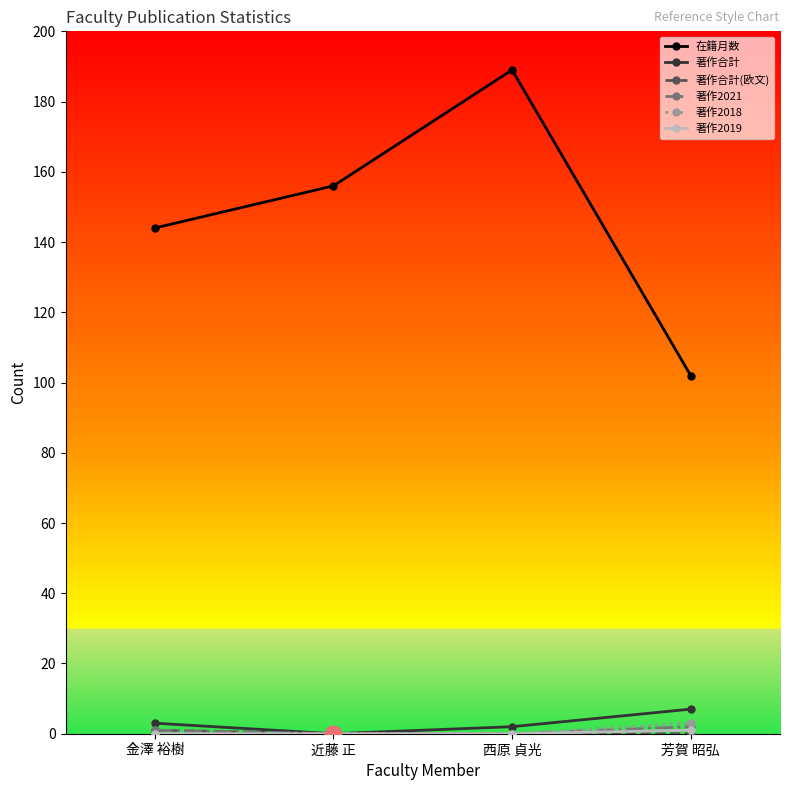

Is the value of 著作合計 at 金澤 裕樹 greater than the value of 著作2018 at 金澤 裕樹?

Yes